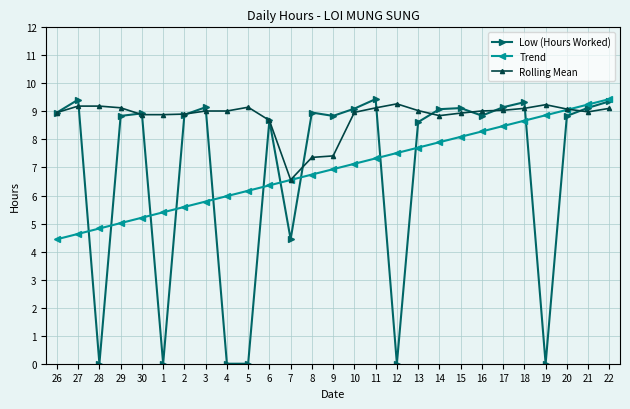

Which series ends up on top after the final intersection of Low (Hours Worked) and Rolling Mean?

Low (Hours Worked)